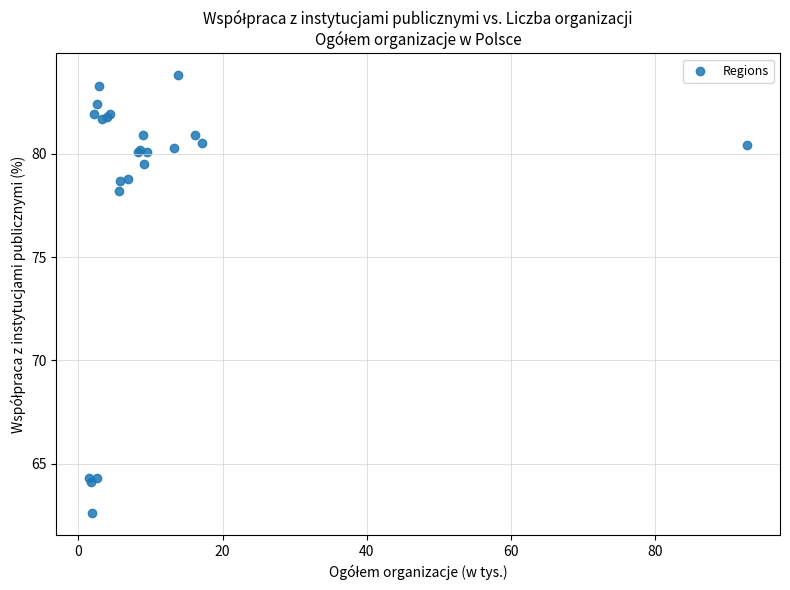

What Y value in the scatter plot is closest to 73?

78.2